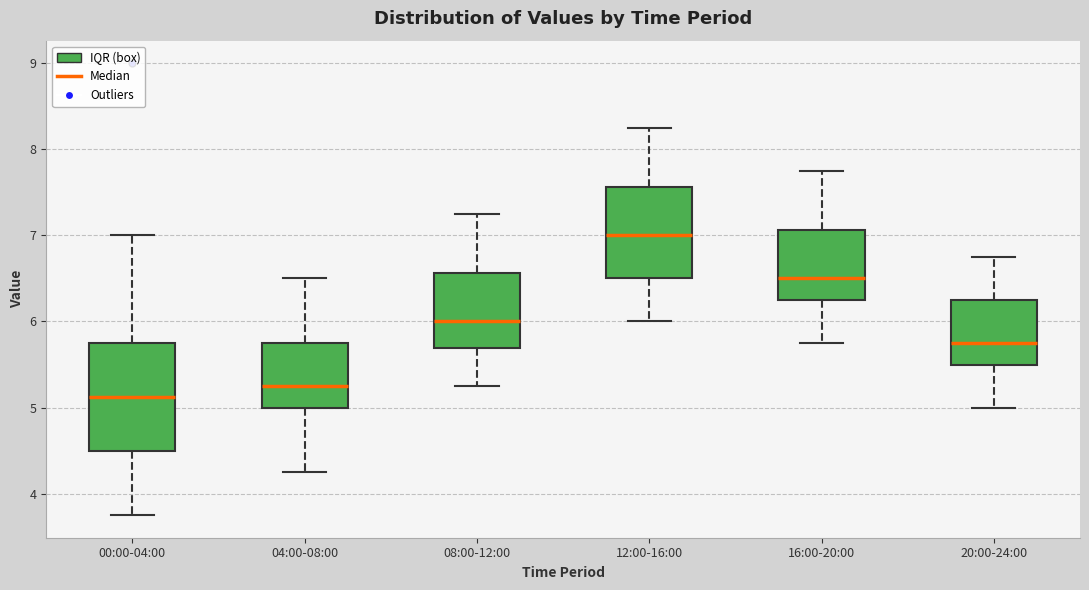

Where does the median line of the box for 04:00-08:00 sit on the y-axis? The values are not printed on the chart, so give them approximately, as read against the axis.

5.3